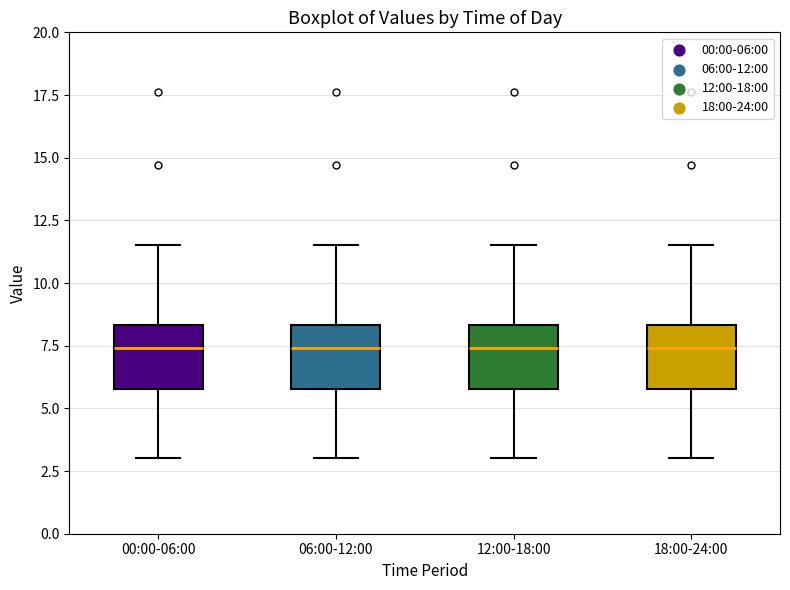

Reading left to right, read every box against the y-axis: the position of its median line, the range the box covers, and the ends of its whiskers. The values are not printed on the chart, so give them approximately, as read against the axis.

00:00-06:00: median 7.5, box 6.0 to 8.5, whiskers 3.0 to 11.5
06:00-12:00: median 7.5, box 6.0 to 8.5, whiskers 3.0 to 11.5
12:00-18:00: median 7.5, box 6.0 to 8.5, whiskers 3.0 to 11.5
18:00-24:00: median 7.5, box 6.0 to 8.5, whiskers 3.0 to 11.5